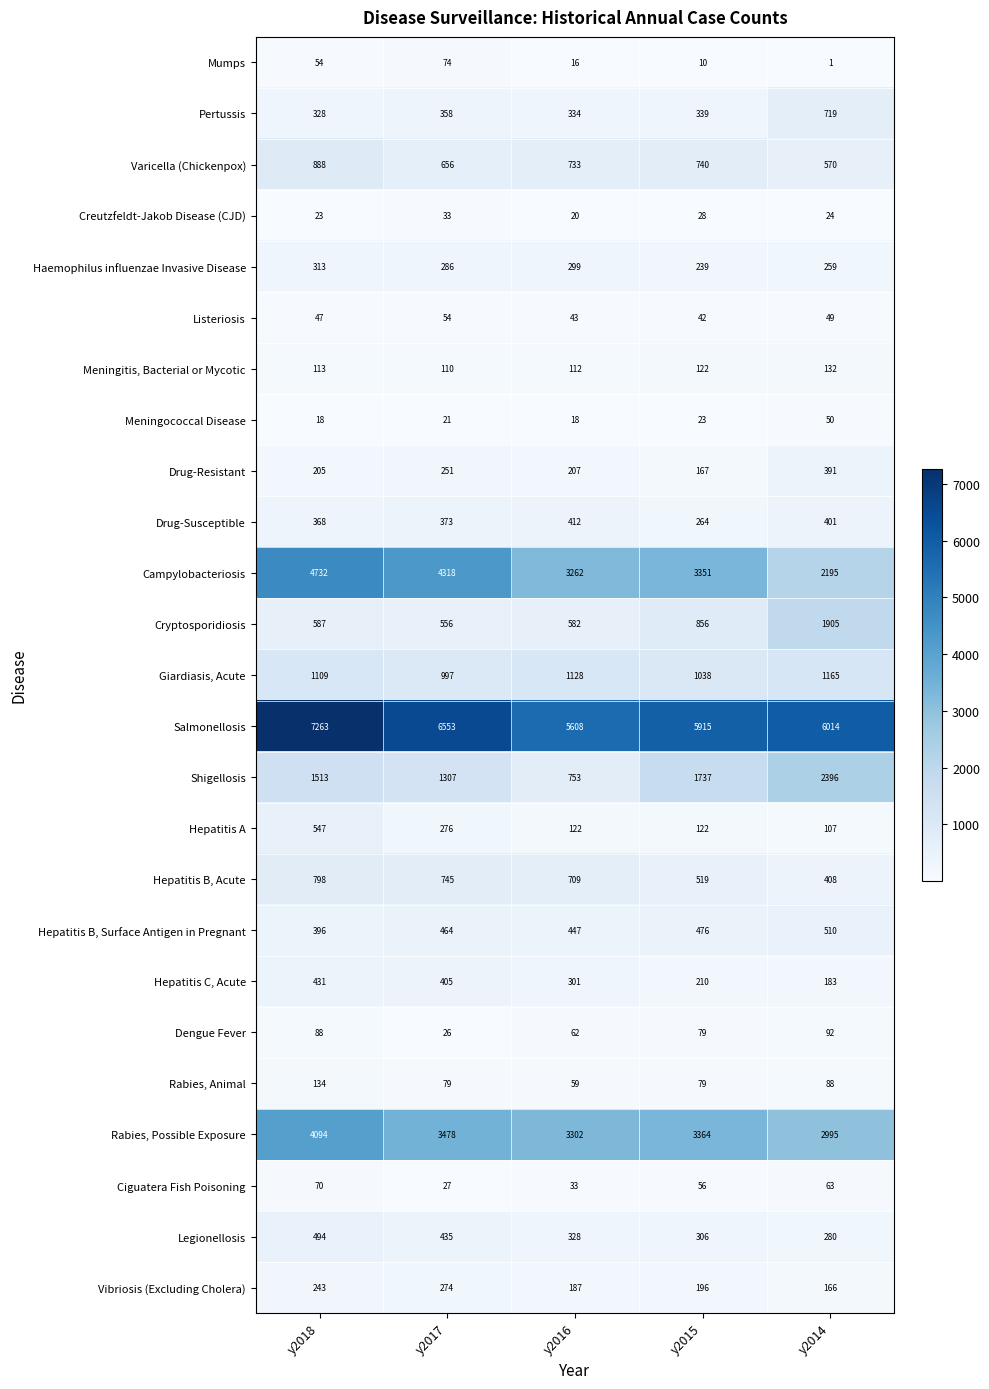

At how many categories does at least one series exceed 925?

5